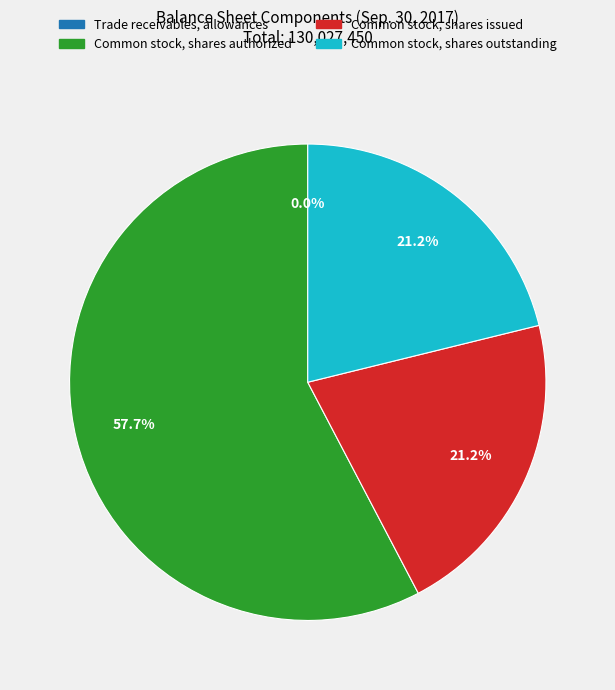

Between Common stock, shares outstanding and Common stock, shares authorized, which is larger?

Common stock, shares authorized